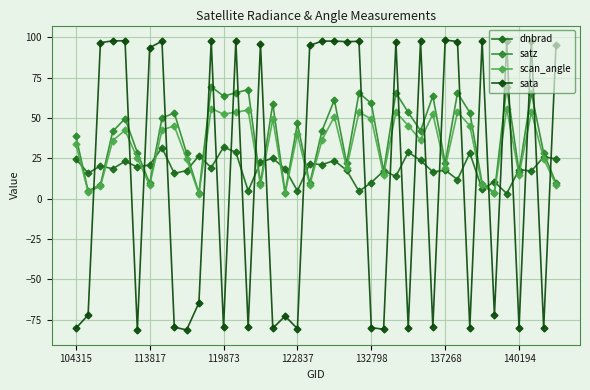

How many interior local peaks does the satz series have?

13